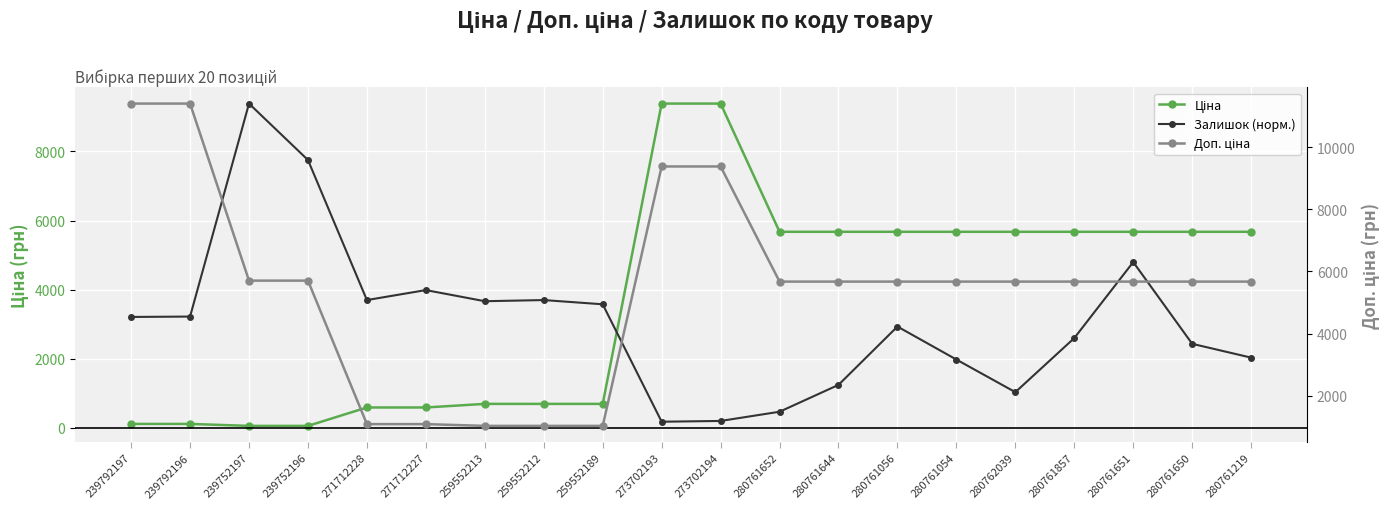

What is the minimum value for Ціна?

57.0